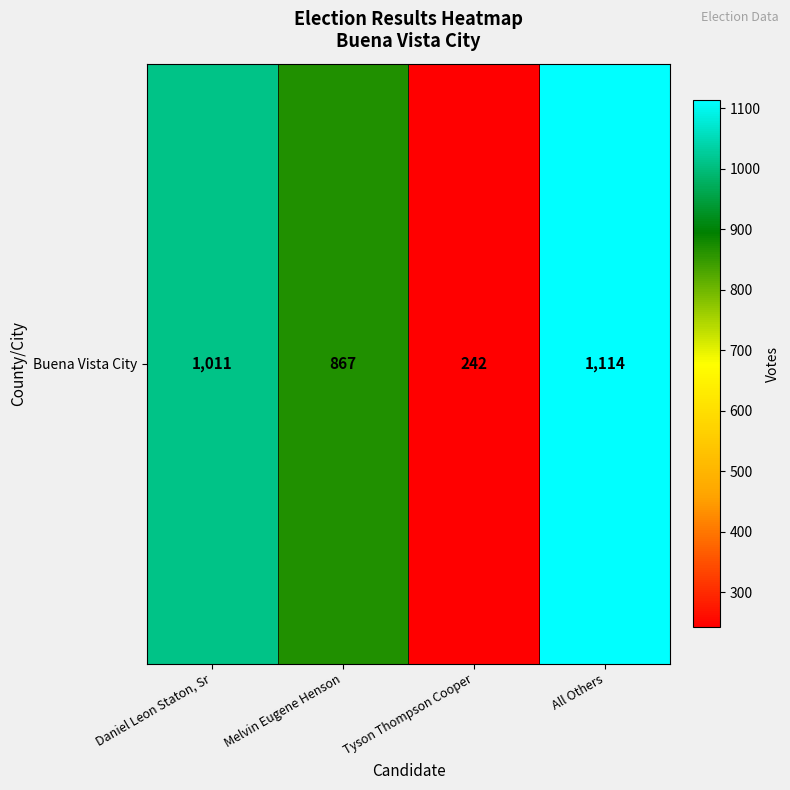

The value at All Others is 317. True or false?

False